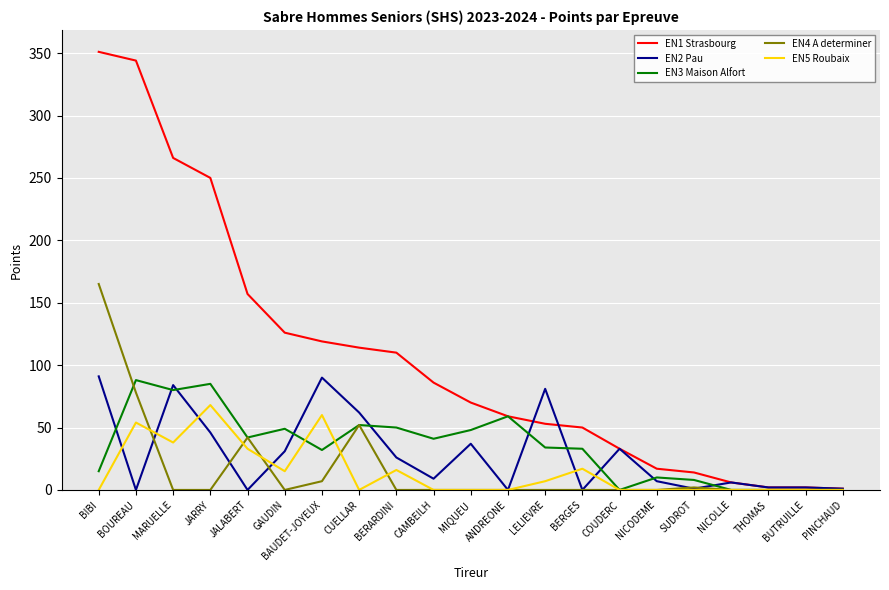

Where is the first local minimum for EN3 Maison Alfort?

MARUELLE